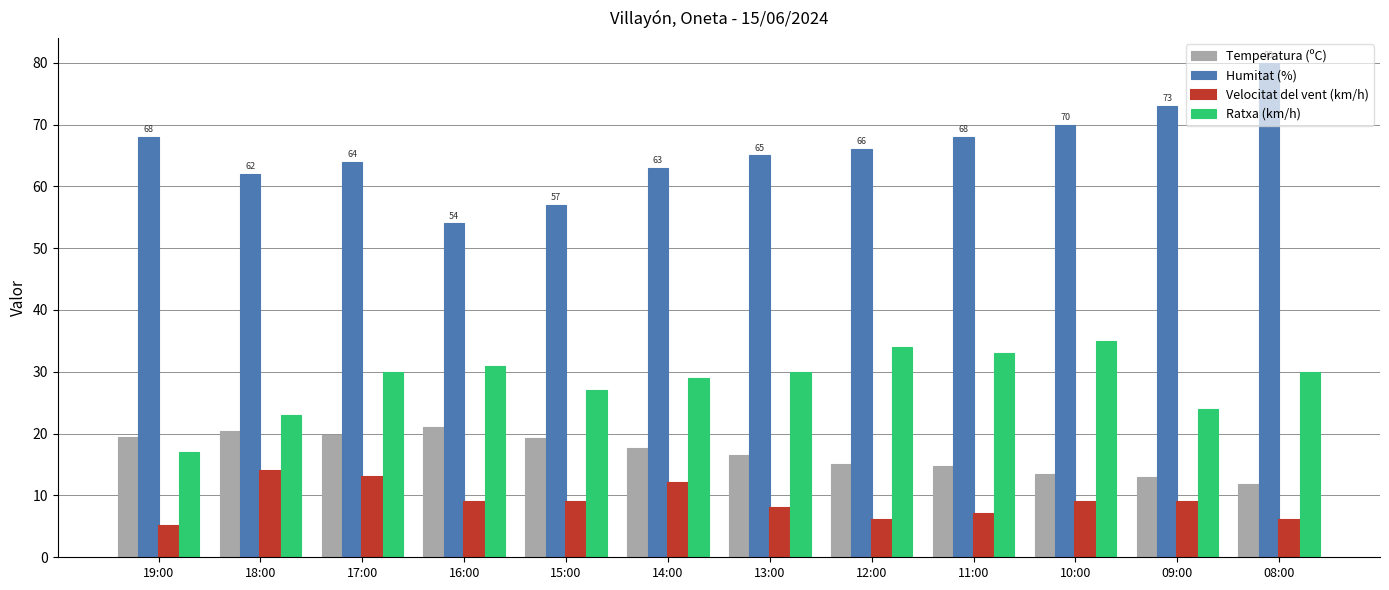

What is the total value across all series at 15:00?

112.3